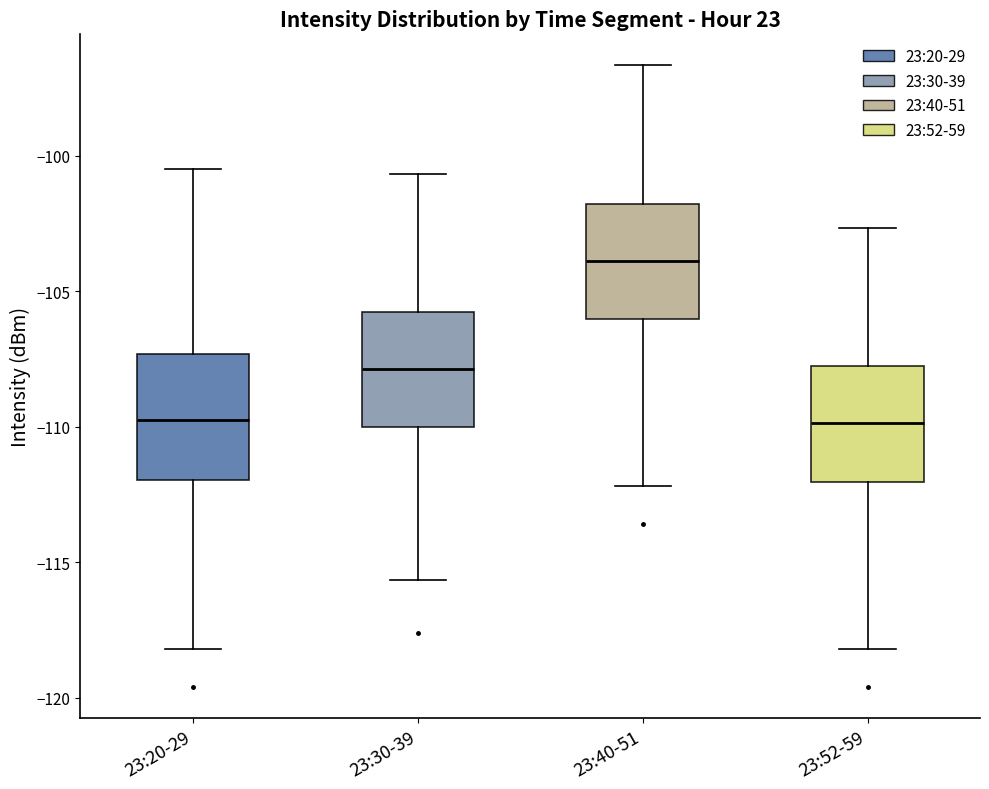

Where is the lower edge of the box for 23:30-39 on the y-axis? The values are not printed on the chart, so give them approximately, as read against the axis.

-110.0